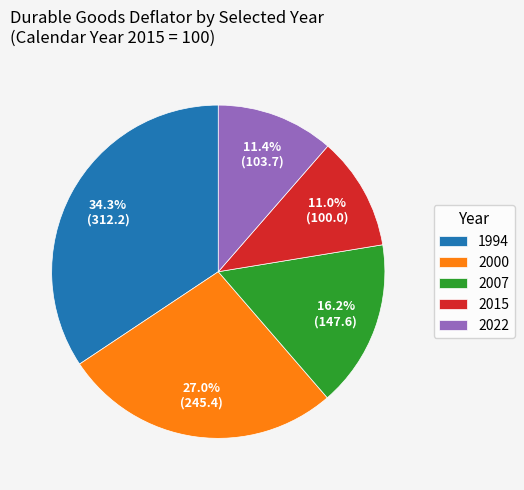

Which category has the biggest portion of the pie?

1994